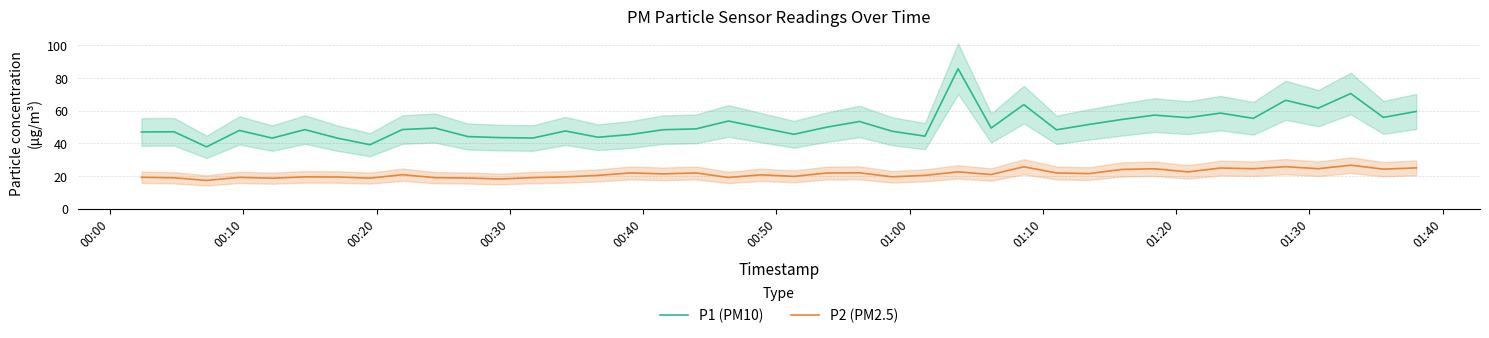

What is the maximum value for P1 (PM10)?

85.7